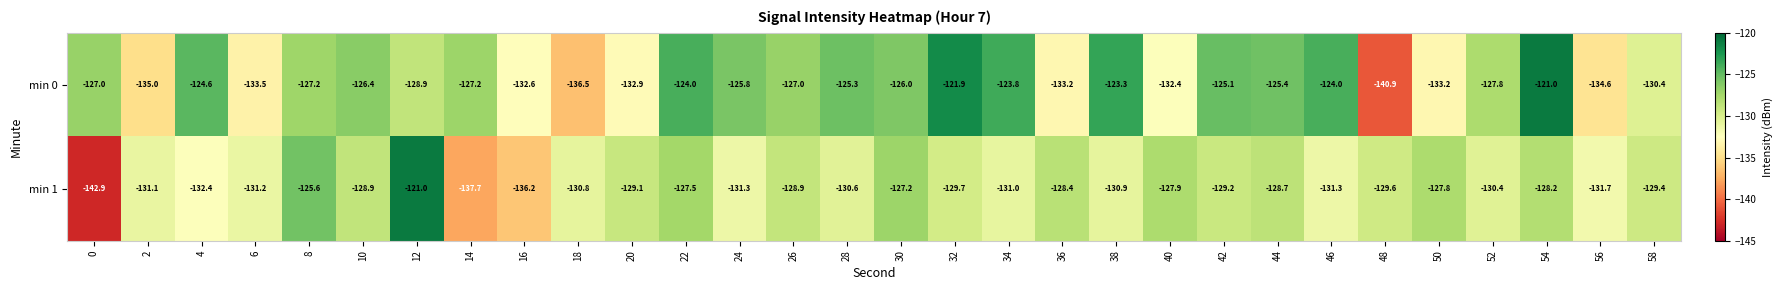

Which series has the widest spread of values?

min 1